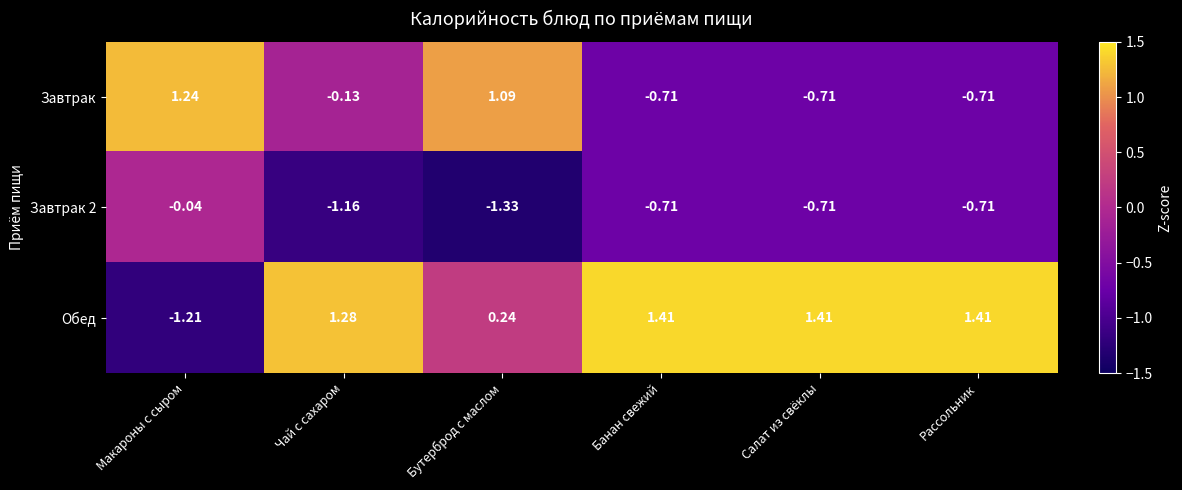

Where is Завтрак 2 nearest to the value 0?

Макароны с сыром